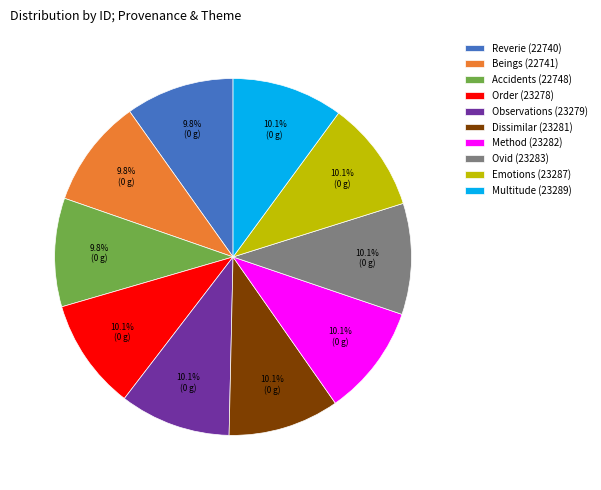

Is there a majority slice in this chart?

No